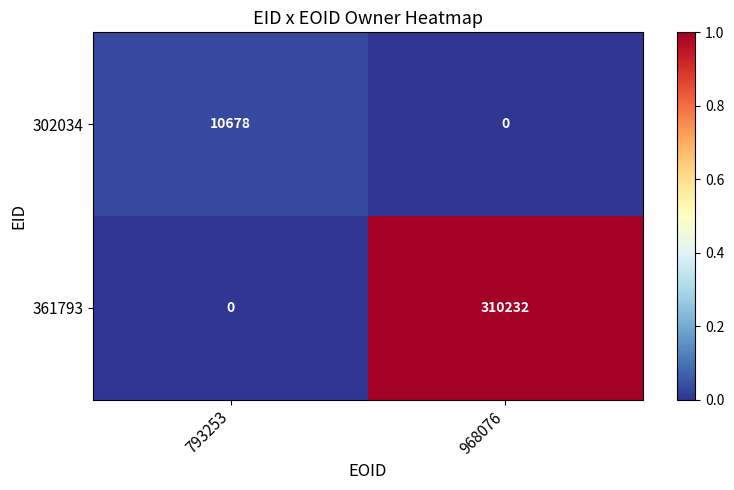

Which category has the highest value across all series?

968076